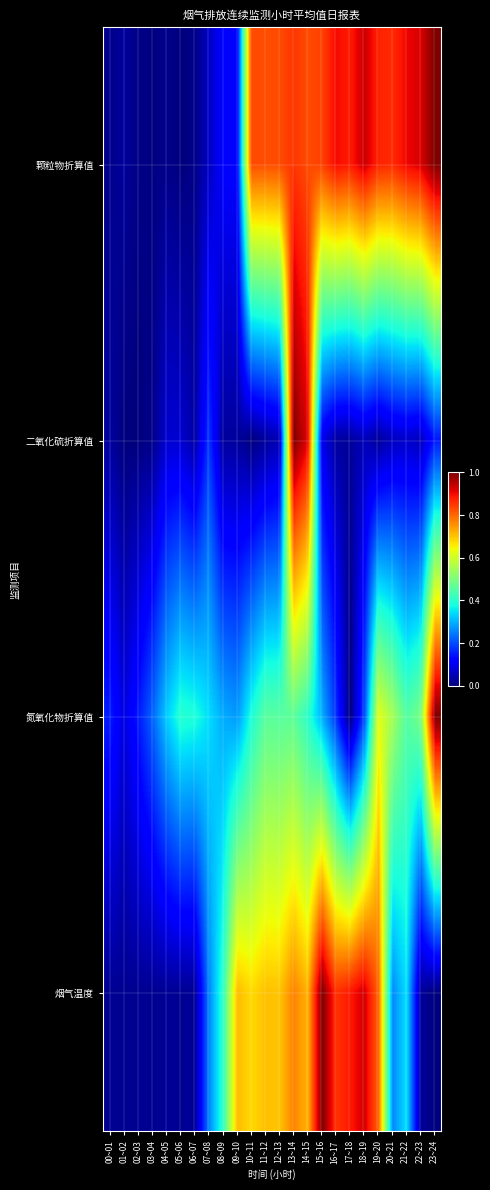

Reading left to right, transcribe all the data shown in this chart.

颗粒物折算值: 00~01=0.0	01~02=0.0	02~03=0.0	03~04=0.0	04~05=0.0	05~06=0.0	06~07=0.0	07~08=0.1	08~09=0.1	09~10=0.1	10~11=0.8	11~12=0.8	12~13=0.8	13~14=0.9	14~15=0.8	15~16=0.8	16~17=0.9	17~18=0.9	18~19=0.9	19~20=0.9	20~21=0.9	21~22=0.9	22~23=0.9	23~24=1.0
二氧化硫折算值: 00~01=0.0	01~02=0.0	02~03=0.0	03~04=0.0	04~05=0.1	05~06=0.1	06~07=0.0	07~08=0.2	08~09=0.0	09~10=0.0	10~11=0.0	11~12=0.0	12~13=0.0	13~14=1.0	14~15=0.9	15~16=0.1	16~17=0.0	17~18=0.0	18~19=0.1	19~20=0.0	20~21=0.1	21~22=0.1	22~23=0.1	23~24=0.1
氮氧化物折算值: 00~01=0.2	01~02=0.1	02~03=0.1	03~04=0.2	04~05=0.3	05~06=0.4	06~07=0.4	07~08=0.3	08~09=0.3	09~10=0.3	10~11=0.4	11~12=0.5	12~13=0.5	13~14=0.5	14~15=0.4	15~16=0.3	16~17=0.2	17~18=0.0	18~19=0.2	19~20=0.6	20~21=0.5	21~22=0.5	22~23=0.5	23~24=1.0
烟气温度: 00~01=0.0	01~02=0.0	02~03=0.0	03~04=0.0	04~05=0.0	05~06=0.0	06~07=0.0	07~08=0.3	08~09=0.4	09~10=0.7	10~11=0.7	11~12=0.7	12~13=0.7	13~14=0.8	14~15=0.7	15~16=1.0	16~17=0.9	17~18=0.9	18~19=0.9	19~20=0.8	20~21=0.3	21~22=0.3	22~23=0.0	23~24=0.0